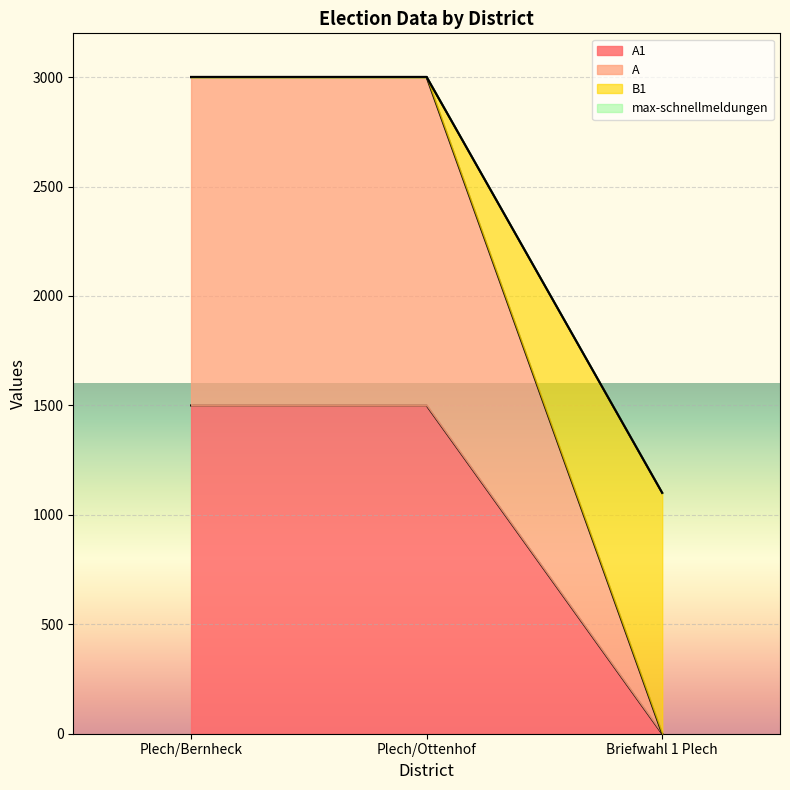

The B1 series shows 5289 at Plech/Ottenhof. True or false?

False